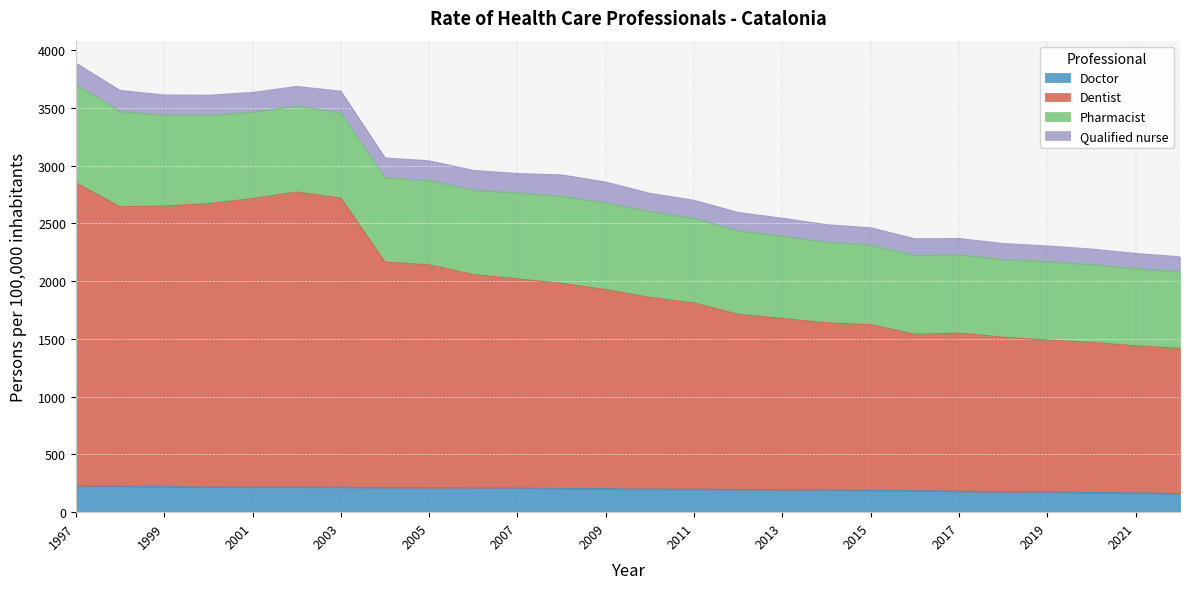

How many data points in Doctor are above 203?

12